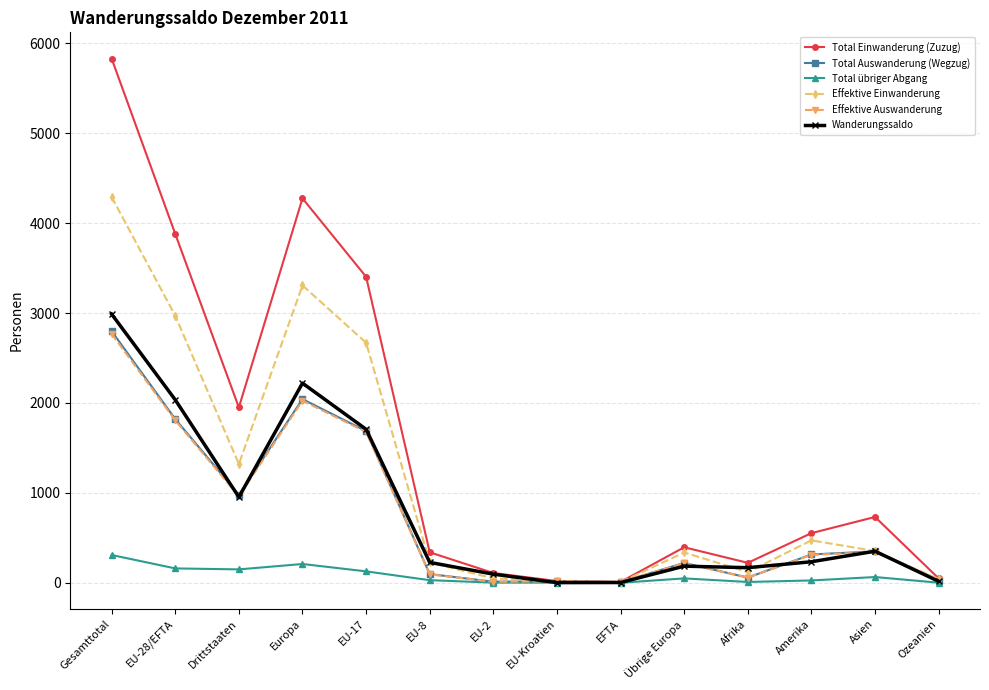

True or false: Total Auswanderung (Wegzug) has a value of 2042 at Europa.

True